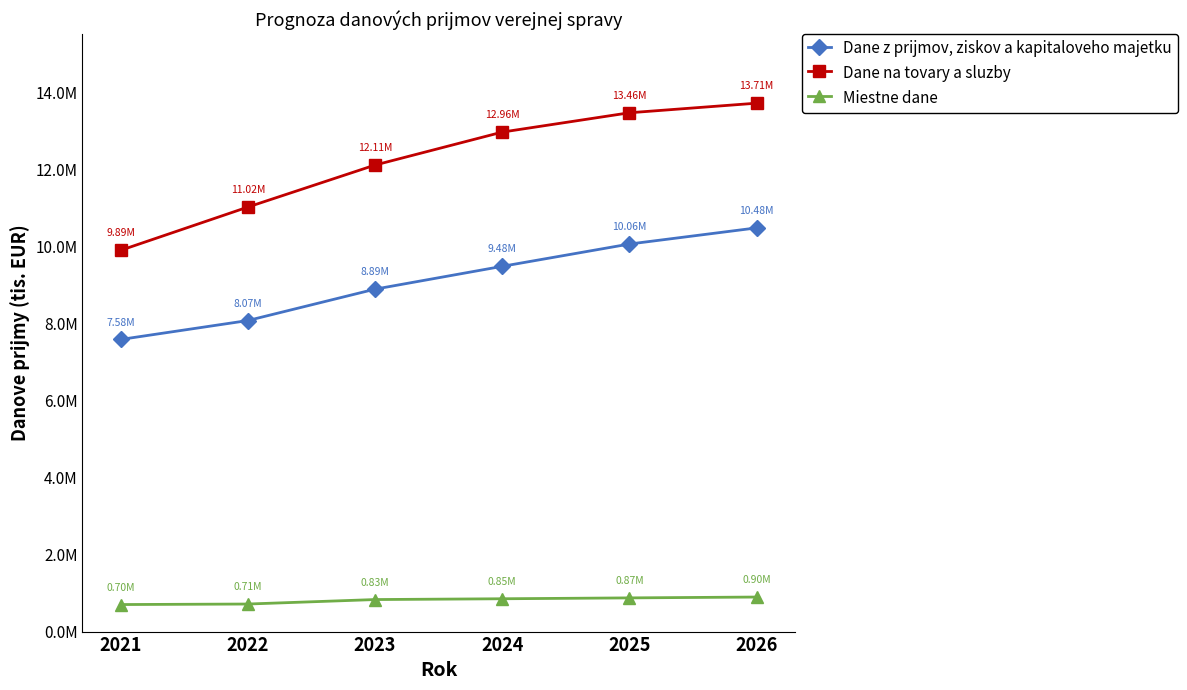

What is the maximum value for Dane na tovary a sluzby?

13711100.0